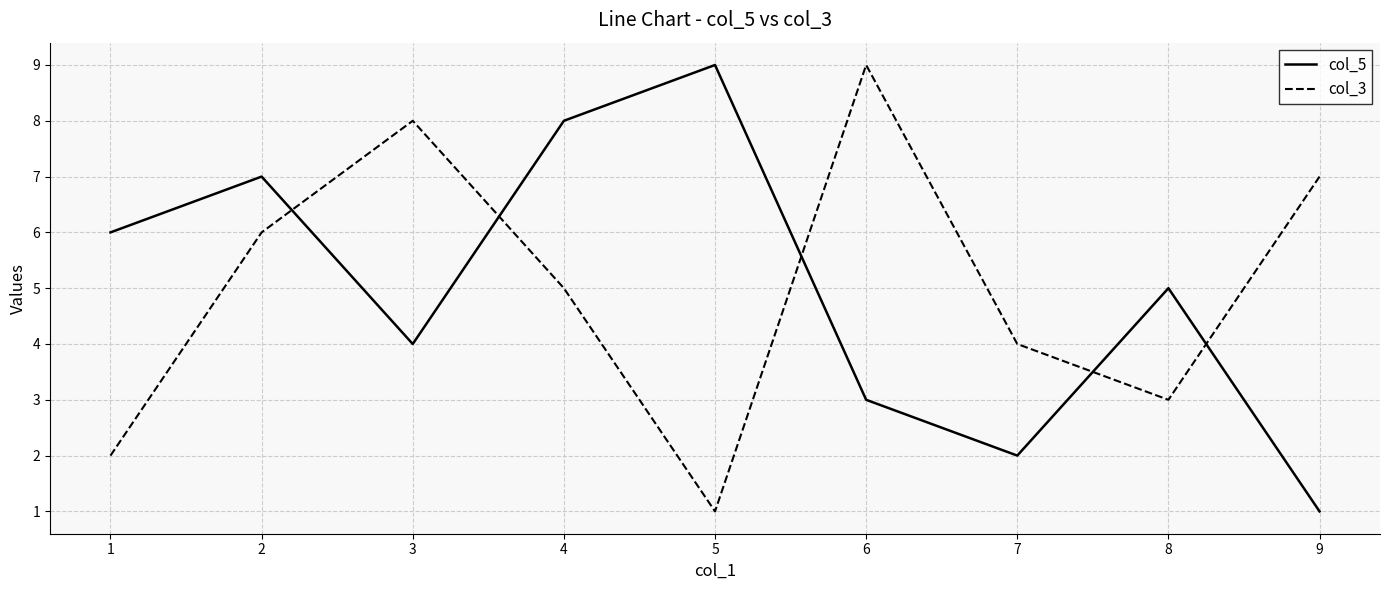

Is the value of col_5 at 6 greater than the value of col_3 at 4?

No